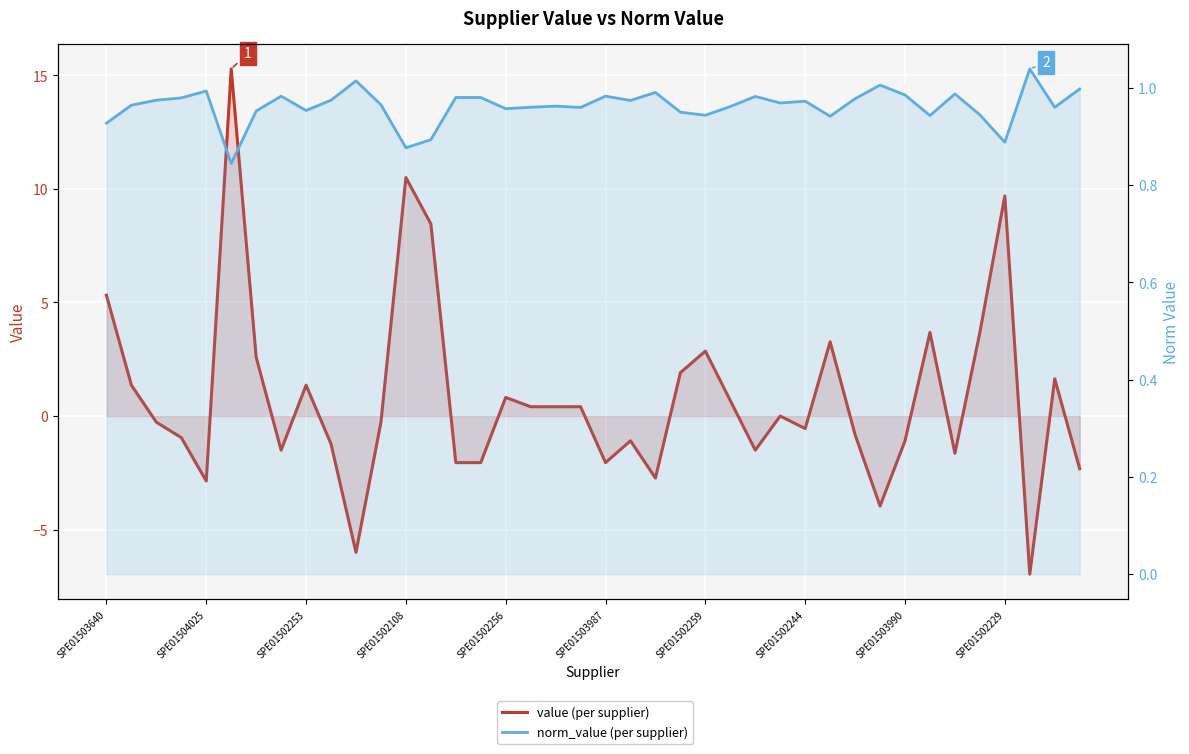

How many lines are shown in the chart?

2